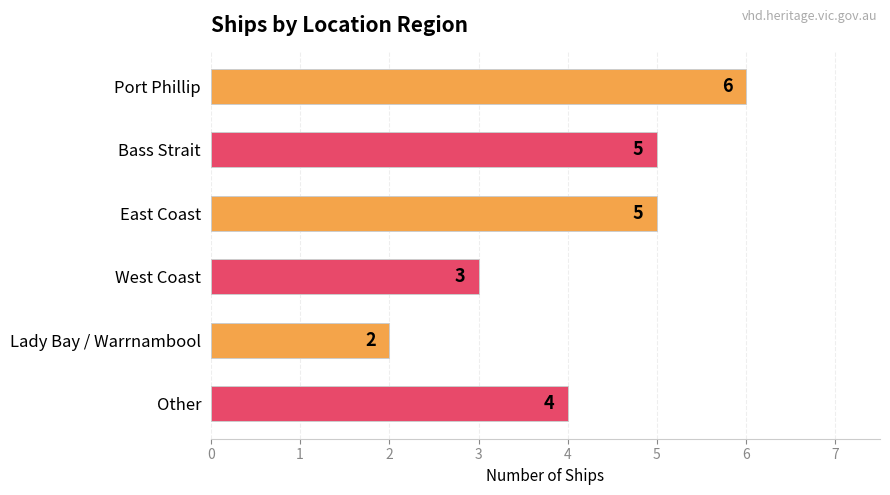

Which label corresponds to the smallest value in the chart?

Lady Bay / Warrnambool